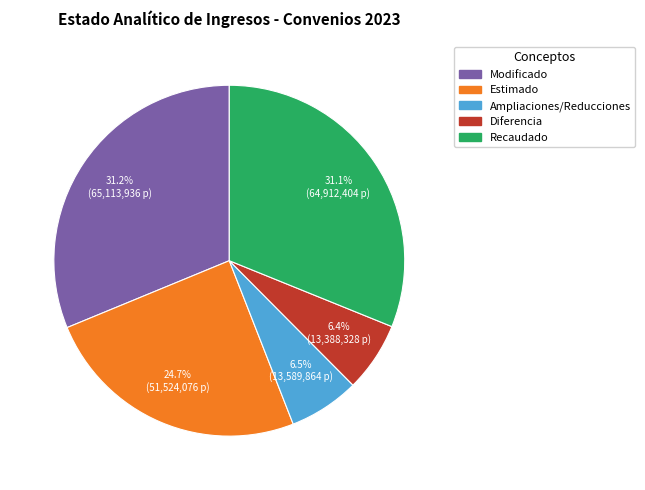

What percentage is the Recaudado slice, to the nearest percent?

31%